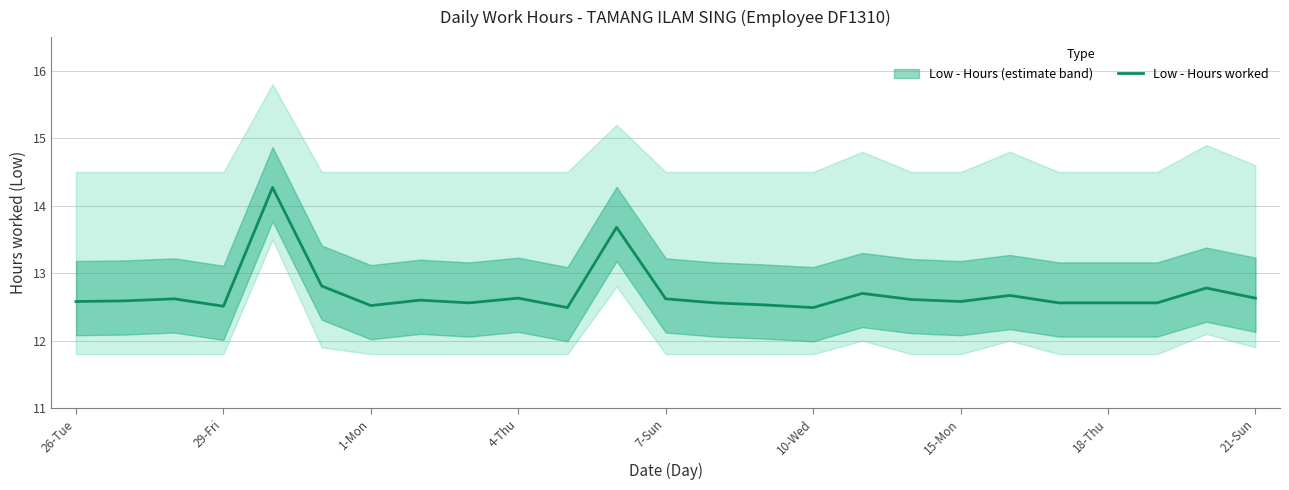

What is the lowest value of the Low - Hours worked series?

12.5